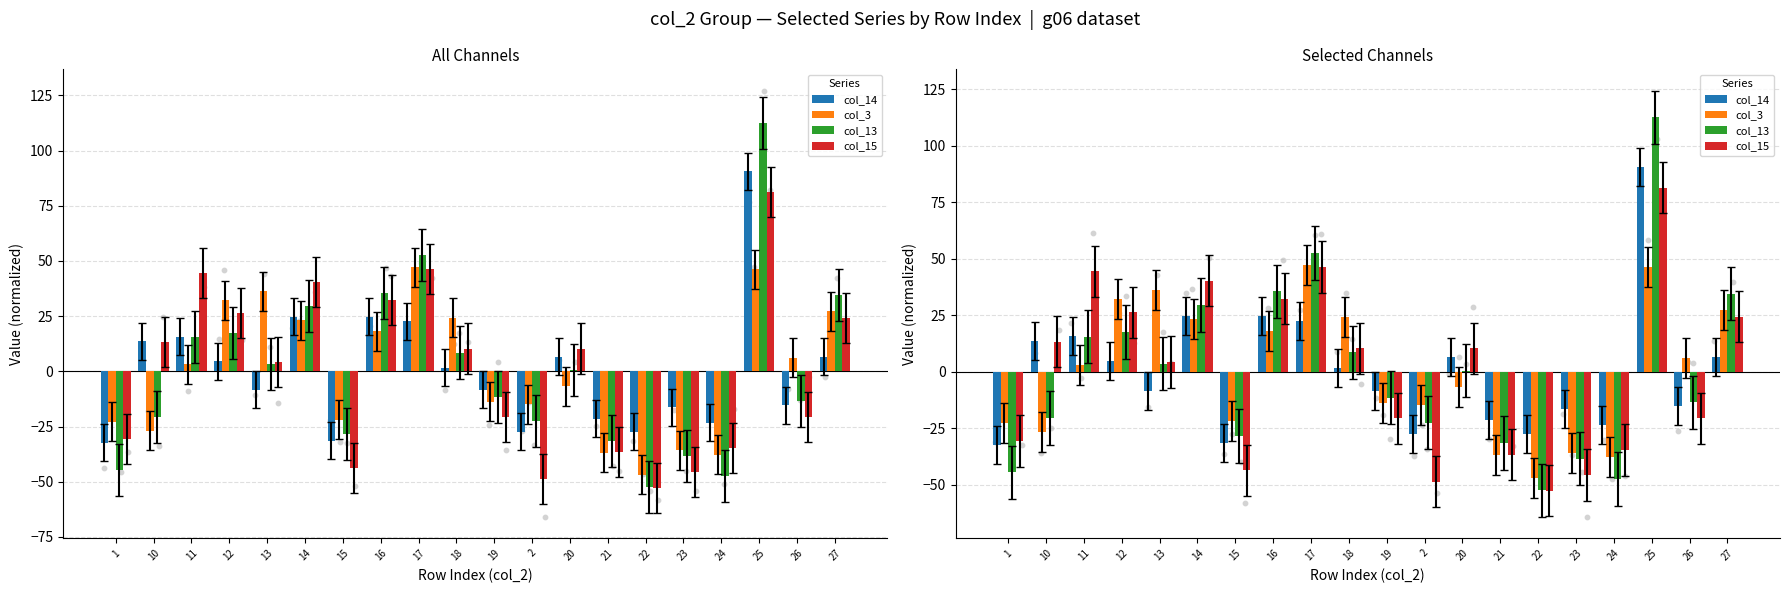

Is the value of col_14 at 21 greater than the value of col_15 at 24?

Yes